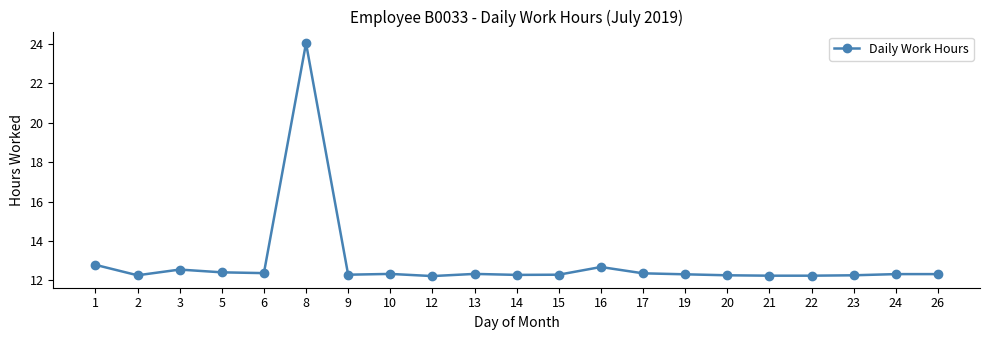

At which category does the data reach its first local peak?

3